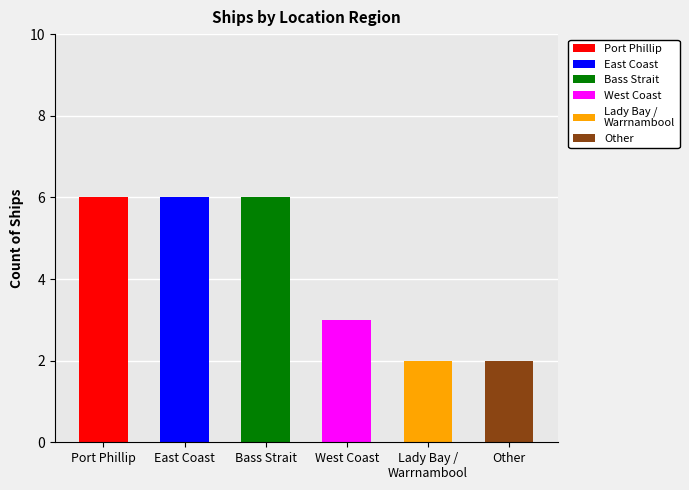

What position from the right is Lady Bay / Warrnambool?

2